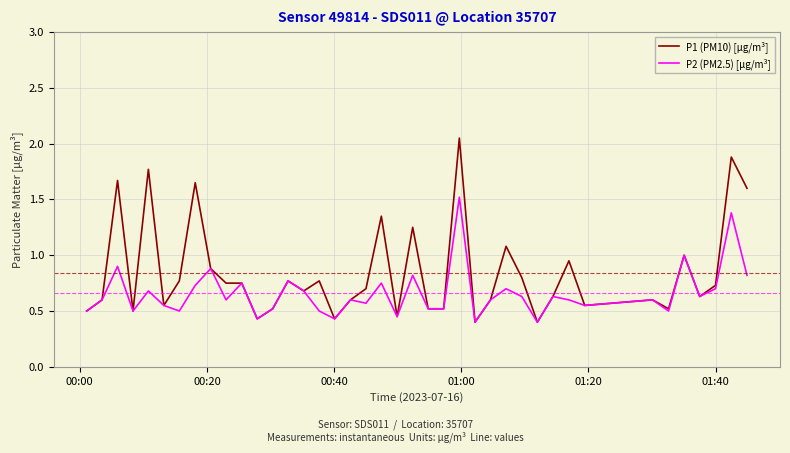

Which series has the largest total across all categories?

P1 (PM10) [µg/m³]